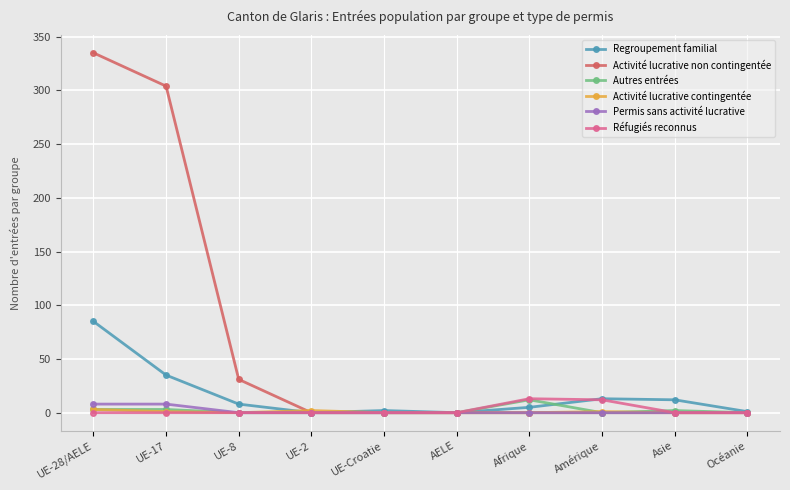

True or false: Autres entrées has more than 0 interior local peaks.

True